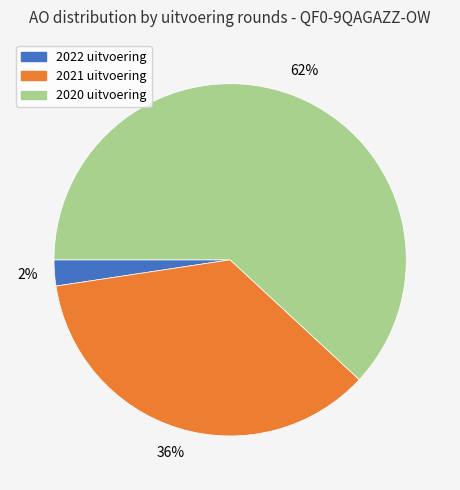

Does 2020 uitvoering represent more than half of the total?

Yes